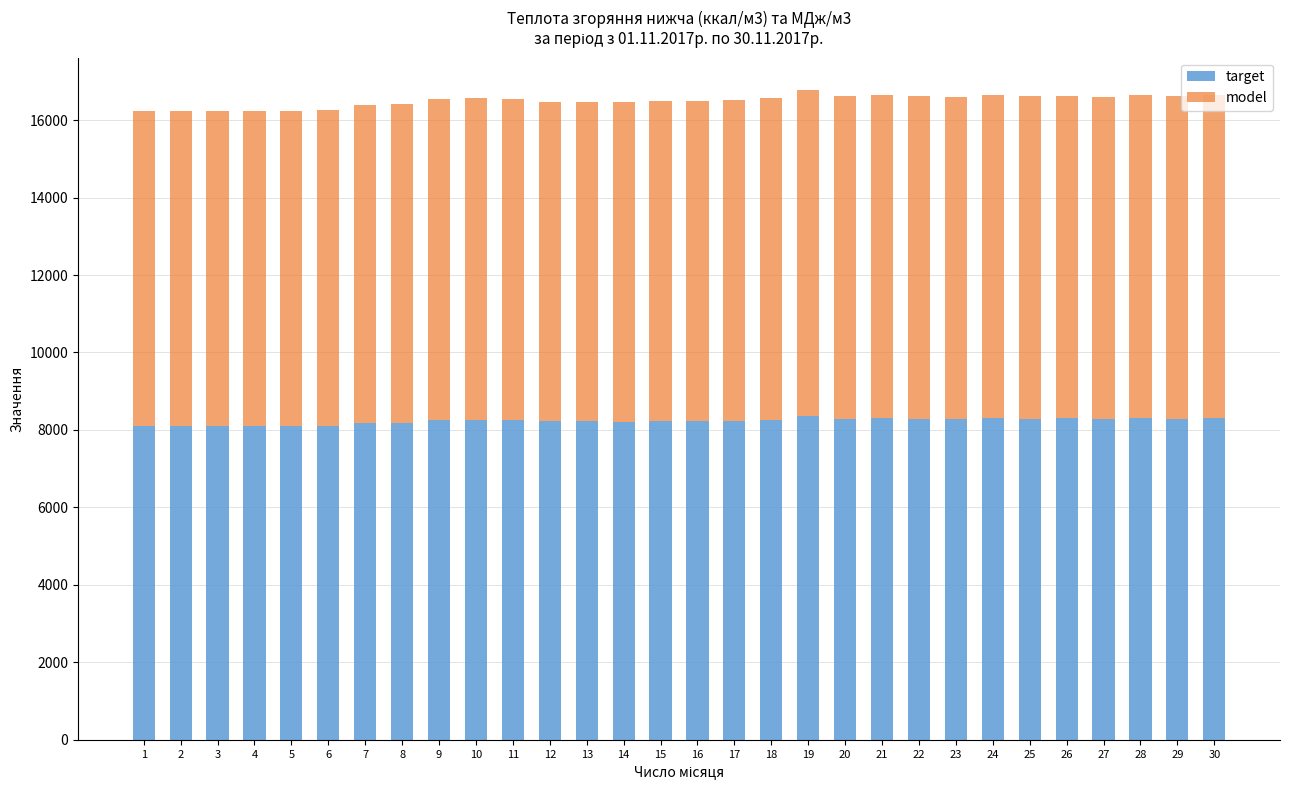

What is the sum of all target values?

246950.4